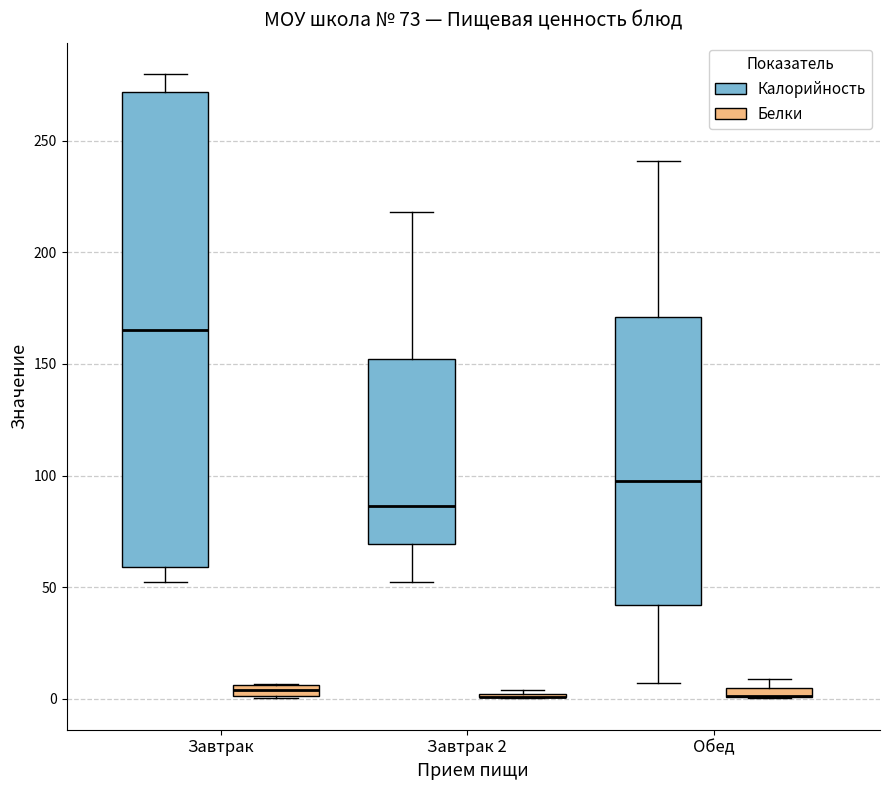

Which box is the tallest, from its lower edge to its upper edge?

Завтрак (Калорийность)